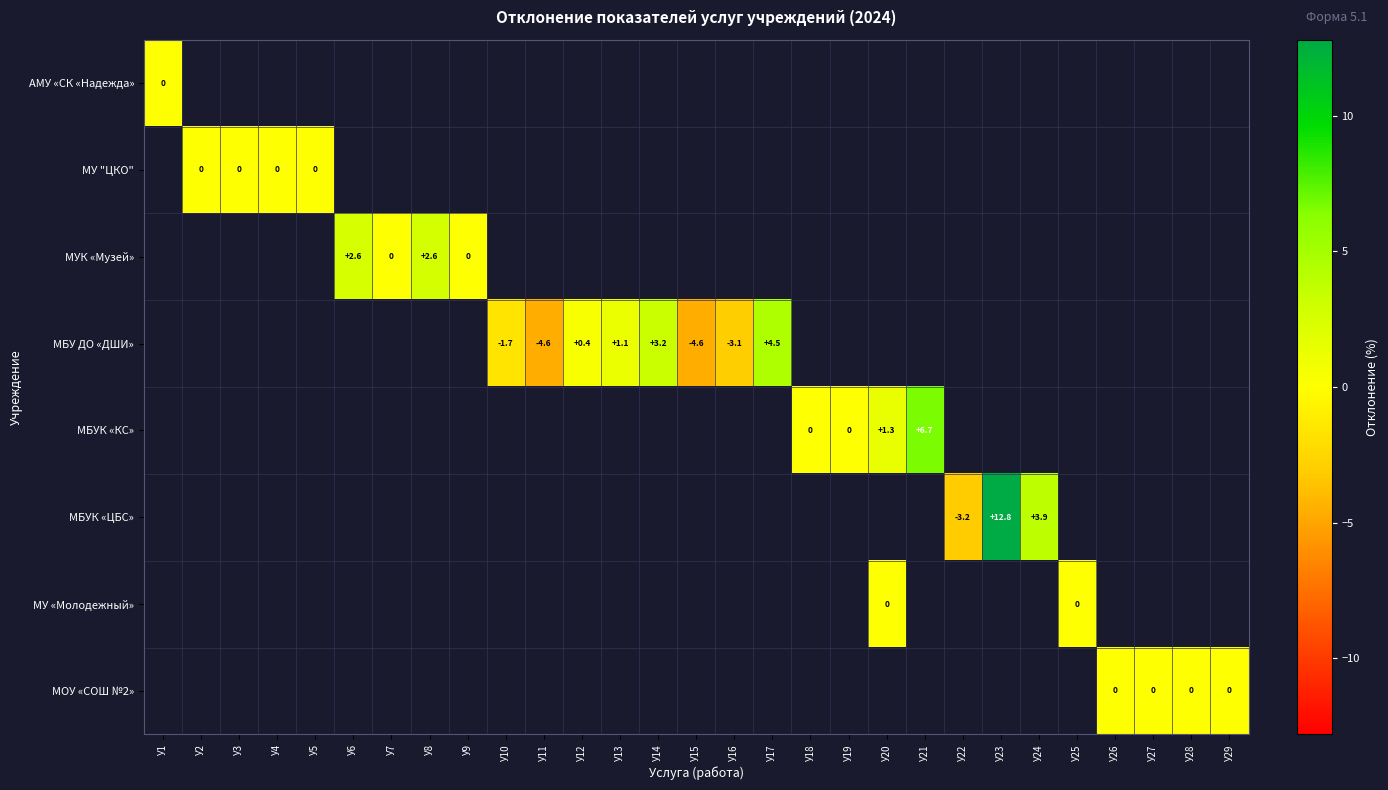

At which category does the chart reach its minimum across all series?

У11